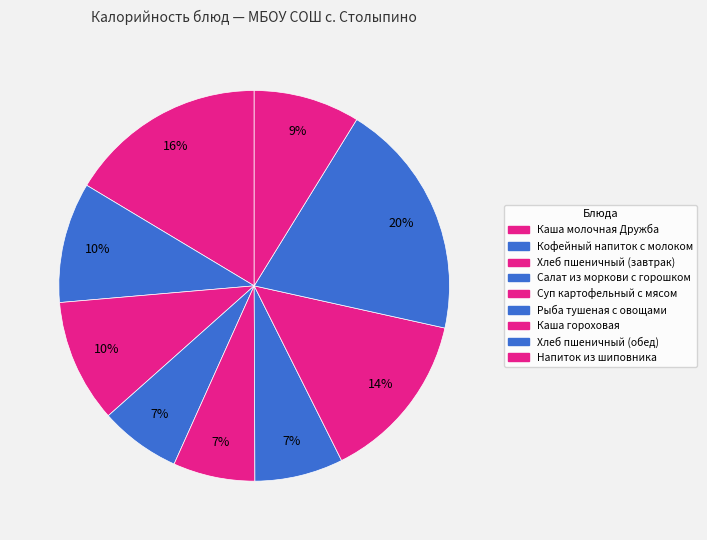

Which category has the smallest portion of the pie?

Салат из моркови с горошком